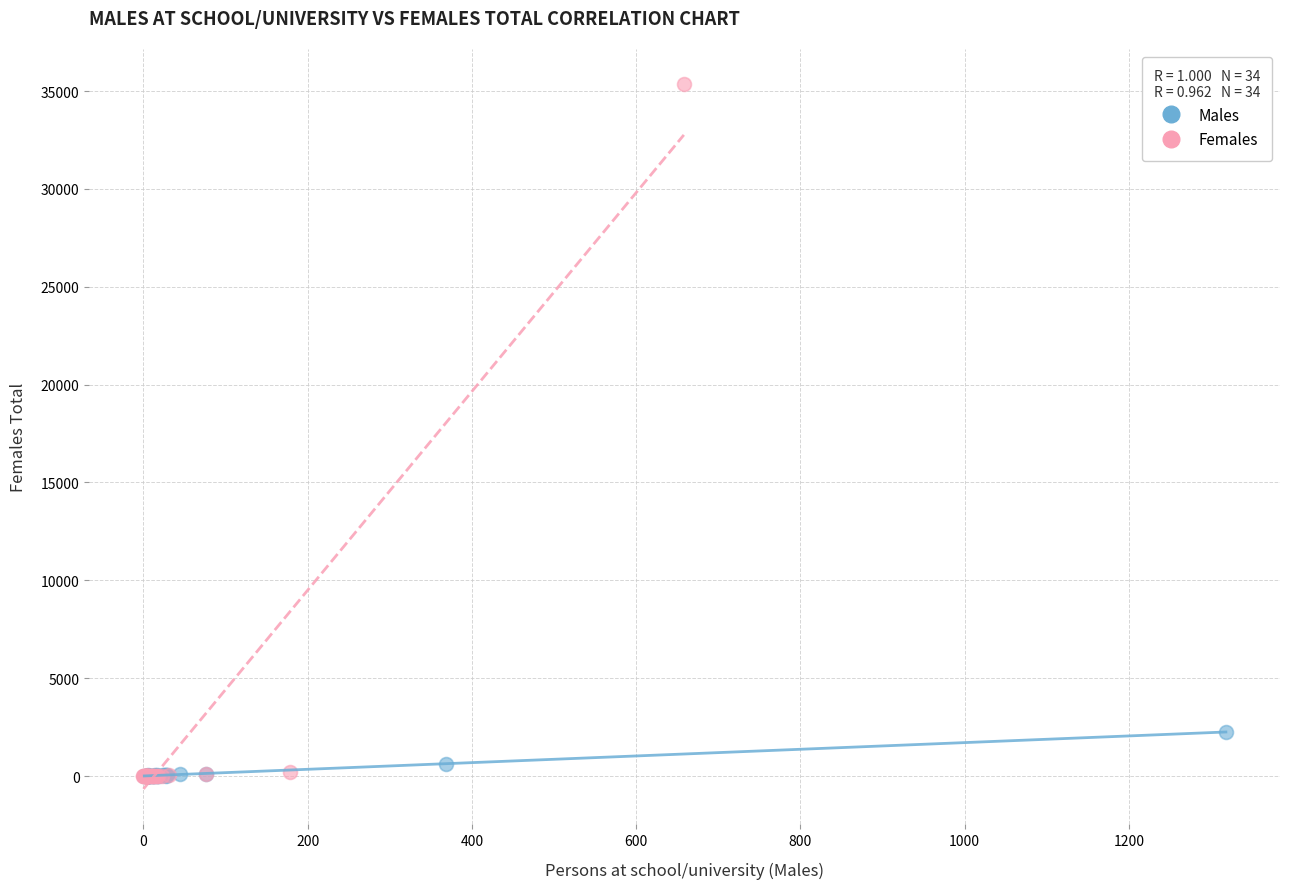

Which series has the widest spread of Y values?

Females